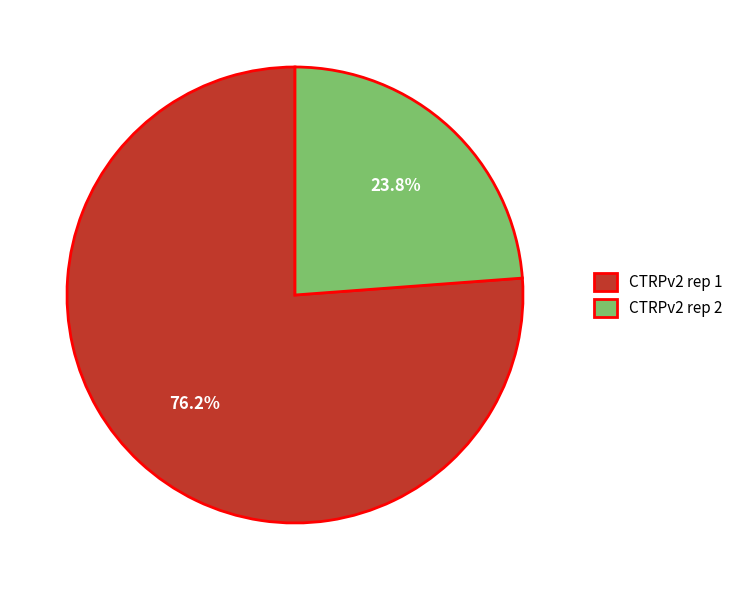

Rank the categories by value from highest to lowest.

CTRPv2 rep 1, CTRPv2 rep 2